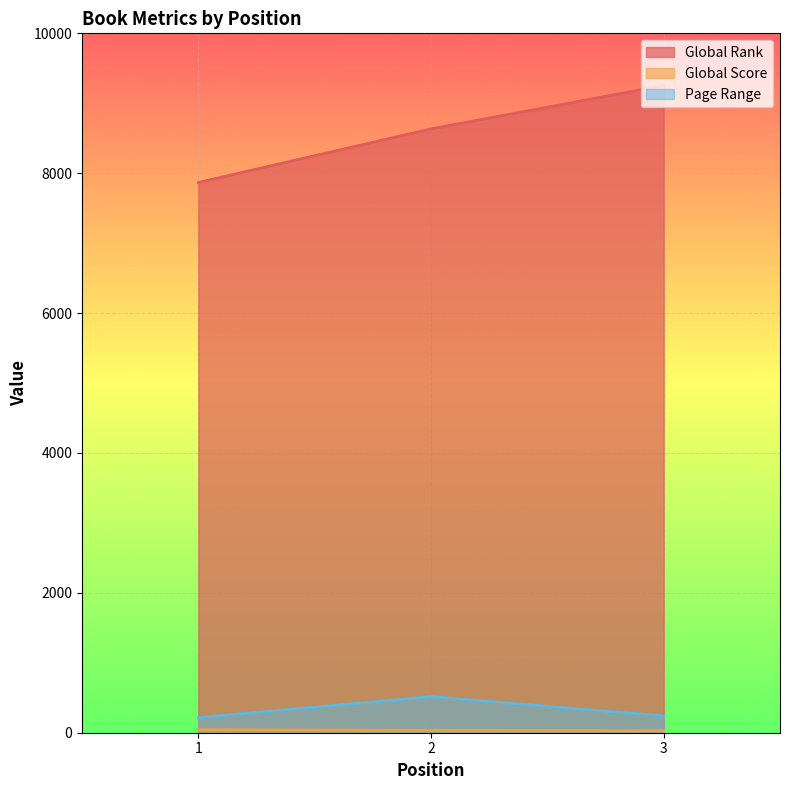

What is the lowest value of the Page Range series?

216